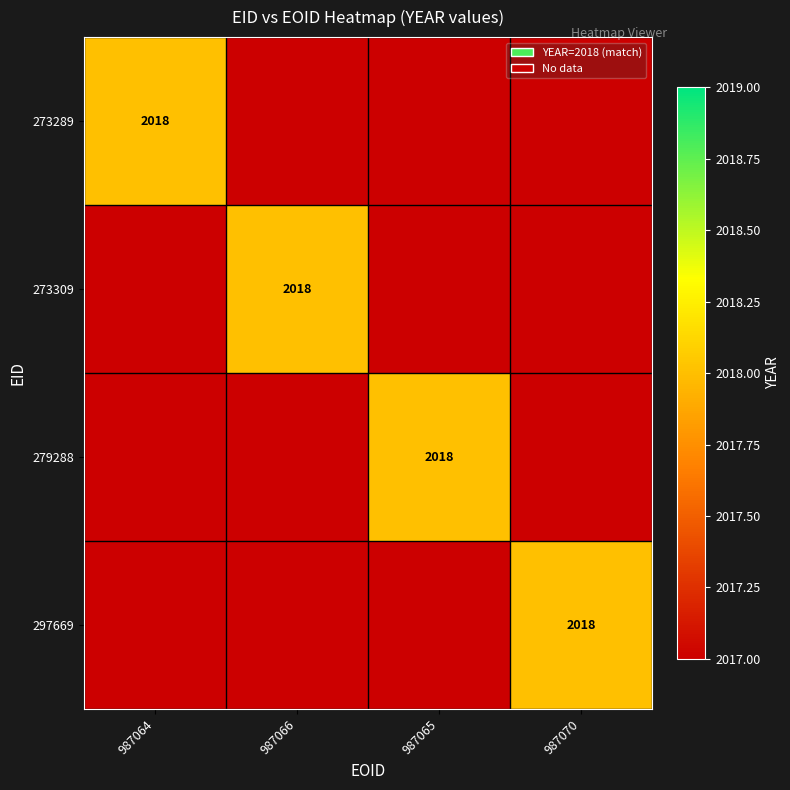

Between 987066 and 987065, which is larger?

987066